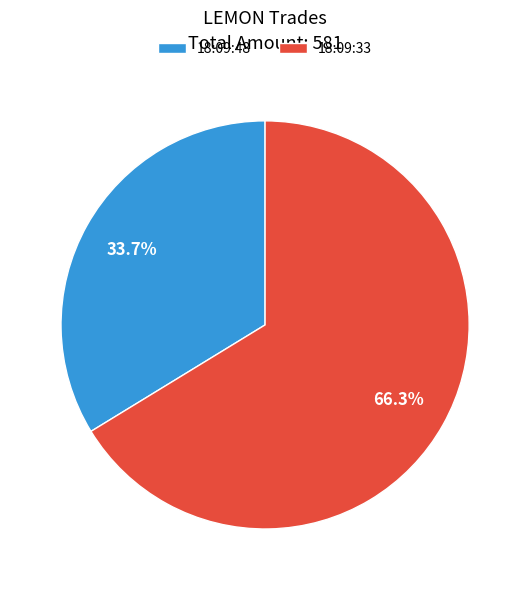

The 18:09:48 slice represents 34% of the pie. True or false?

True